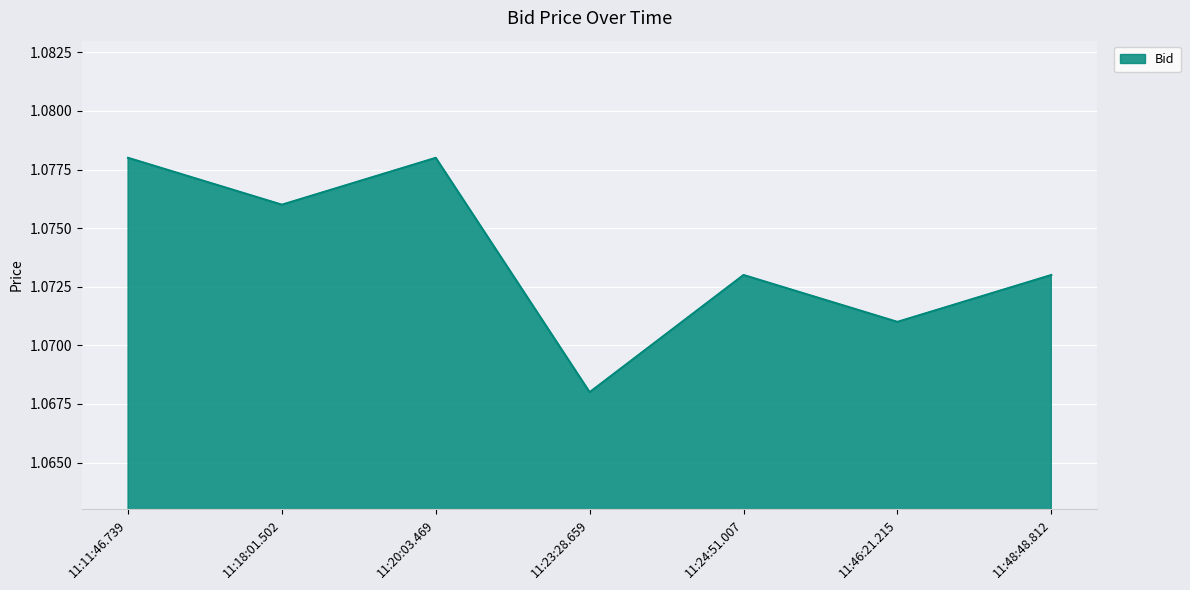

Where is the first local minimum?

11:18:01.502